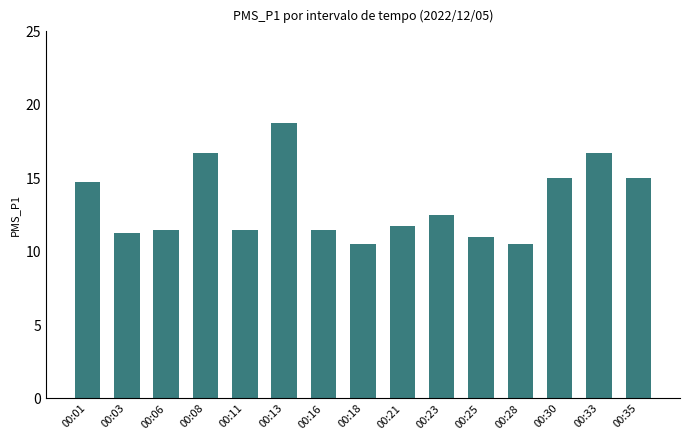

Is it true that the value at 00:33 is 22.7?

False